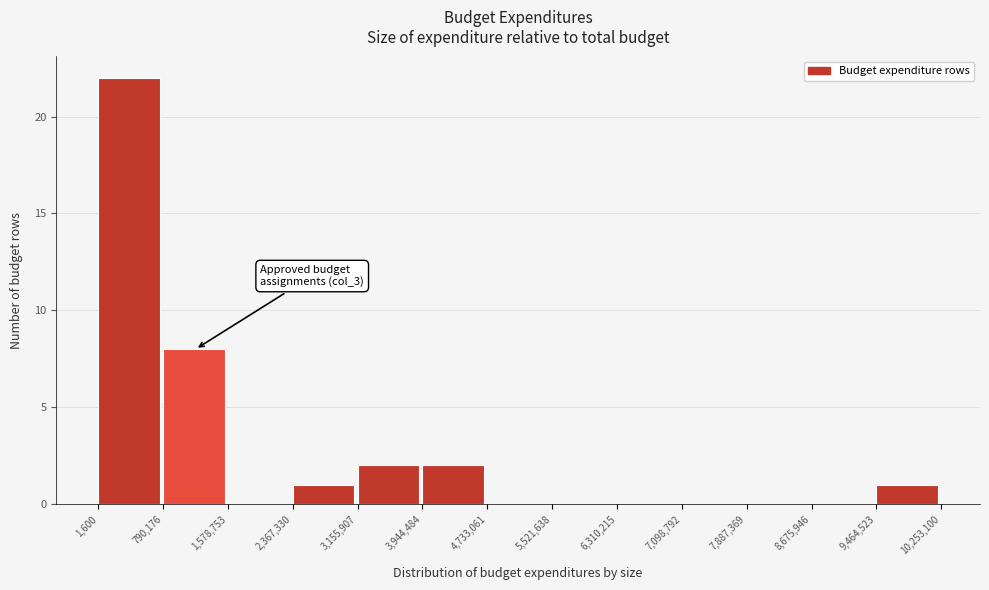

Over which range of the x-axis is the bar tallest?

1,600 to 790,176